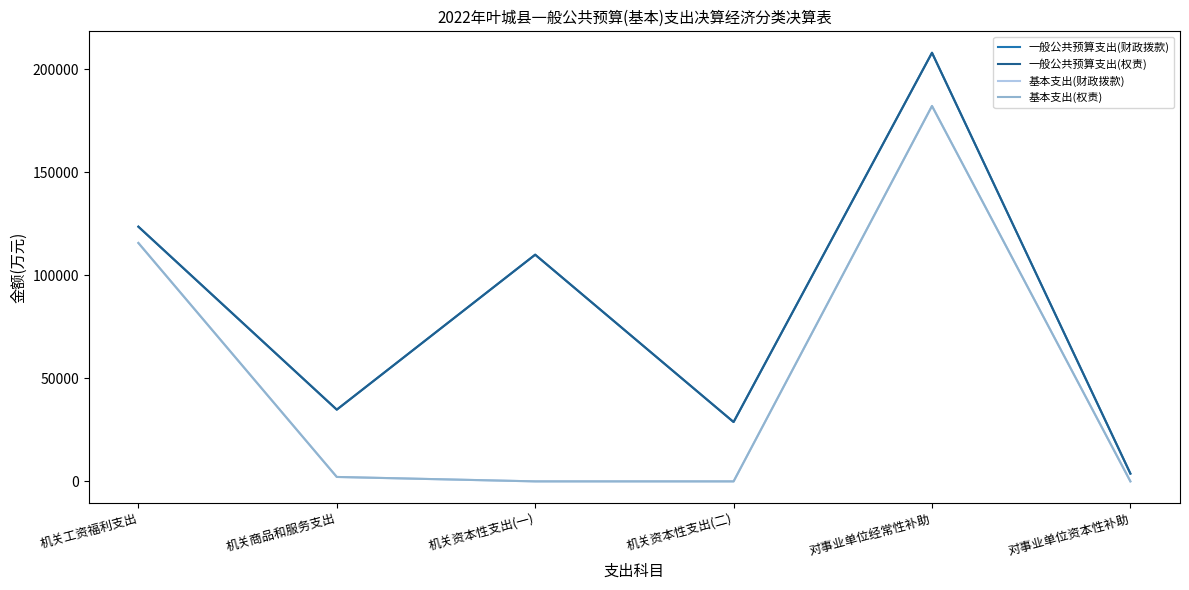

Rank the series at 机关资本性支出(一) from highest to lowest value.

一般公共预算支出(财政拨款), 一般公共预算支出(权责), 基本支出(财政拨款), 基本支出(权责)